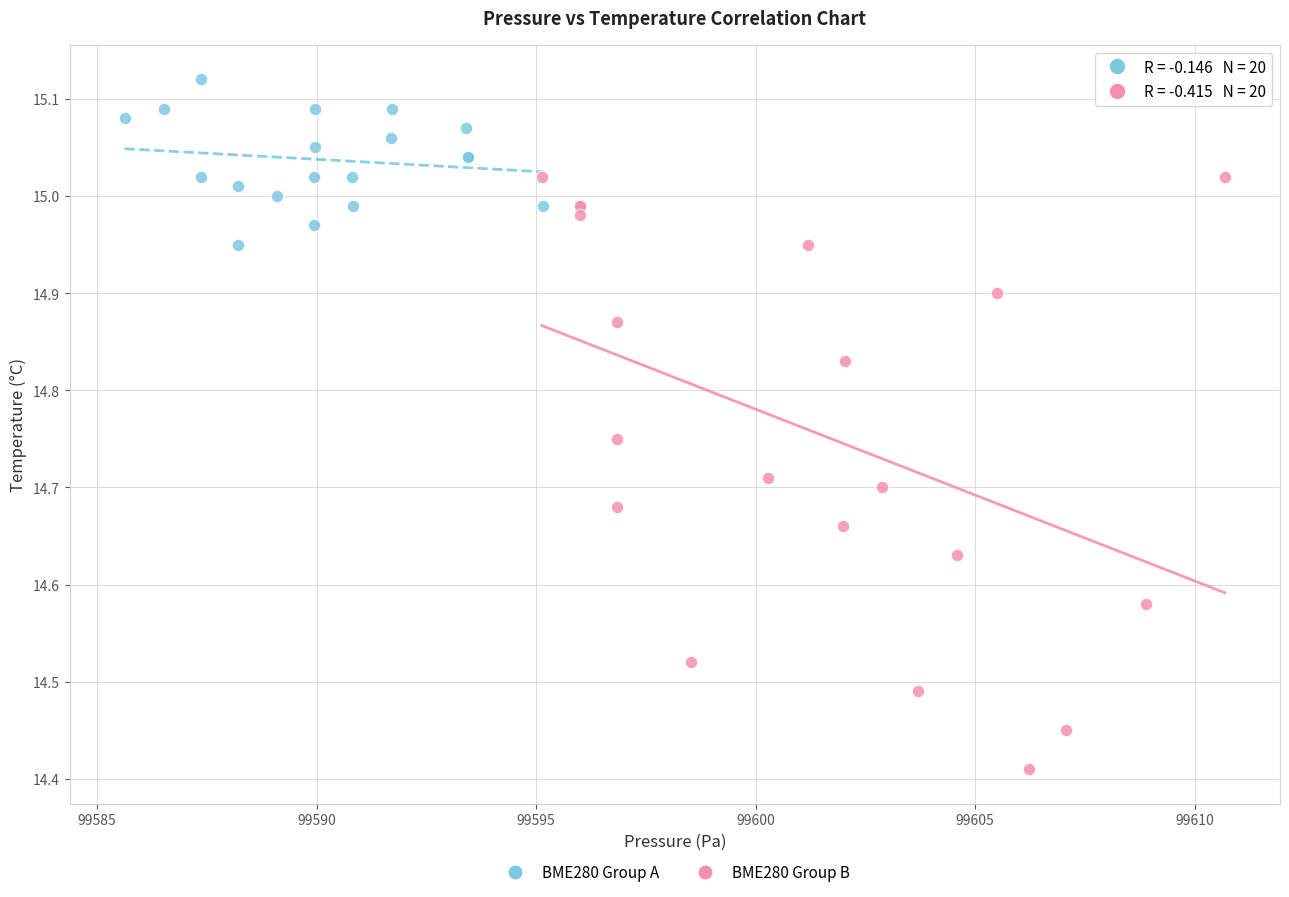

Which series has the largest Y range (max minus min)?

BME280 Group B